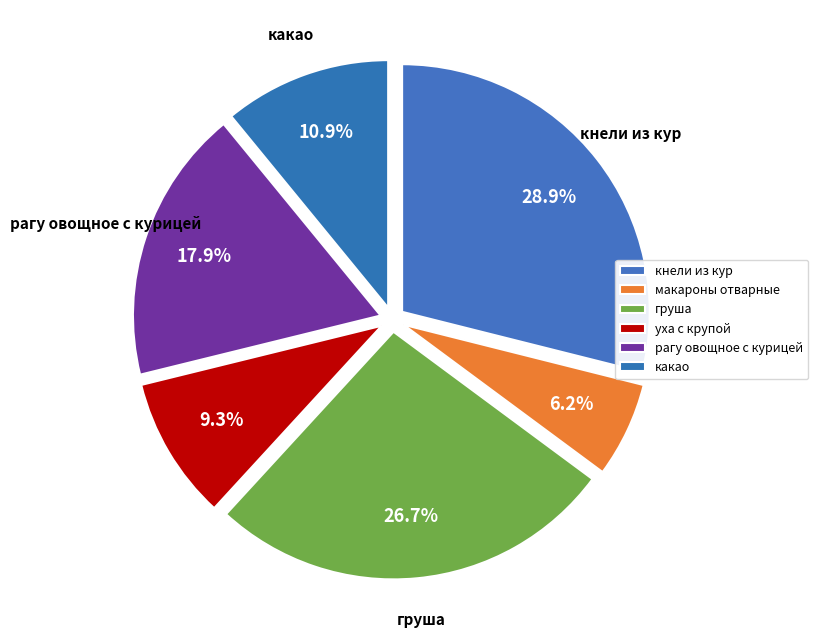

To the nearest percent, what is the average slice percentage?

17%